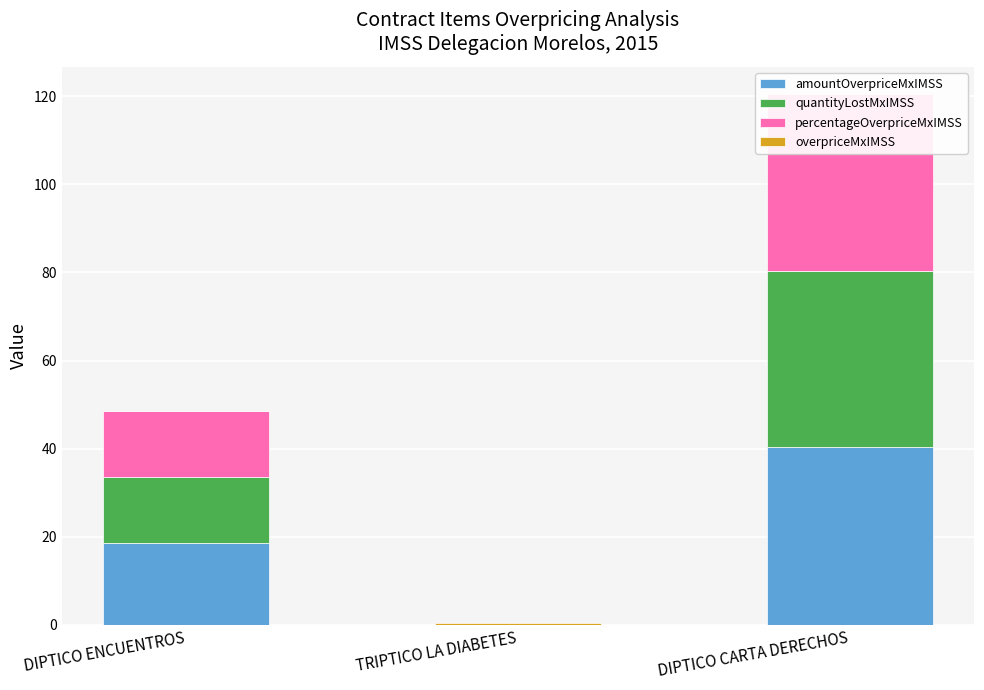

How many bars are there in total?

12